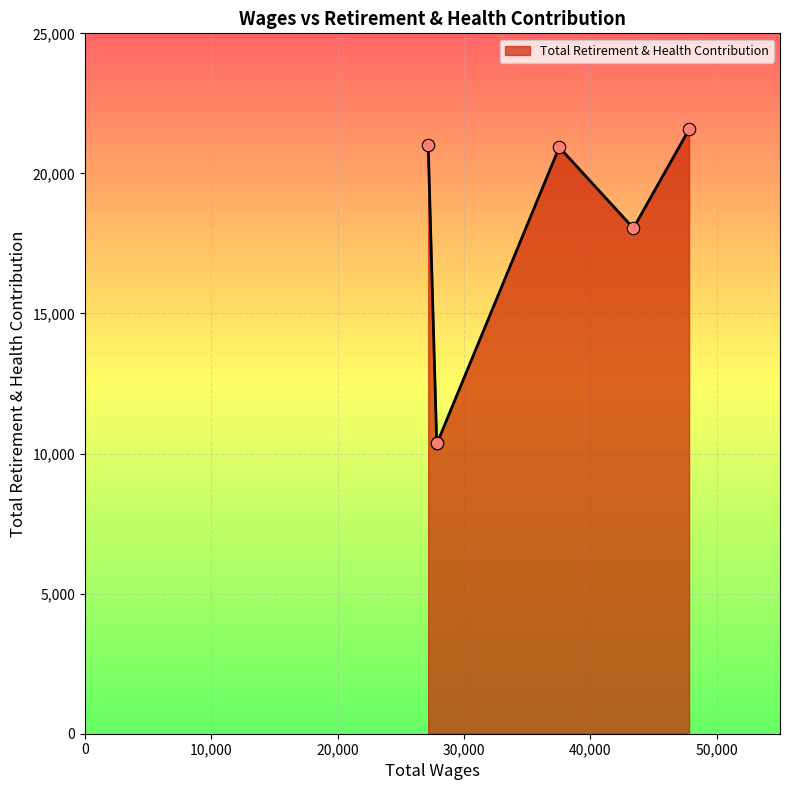

True or false: the data has more than 1 interior local peaks.

False